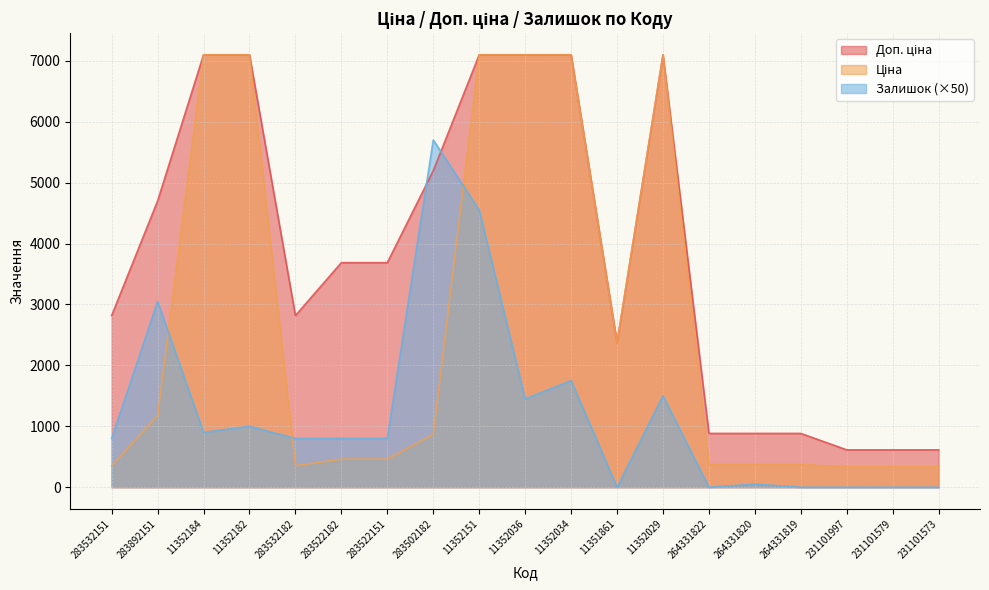

Which series has the largest total across all categories?

Доп. ціна